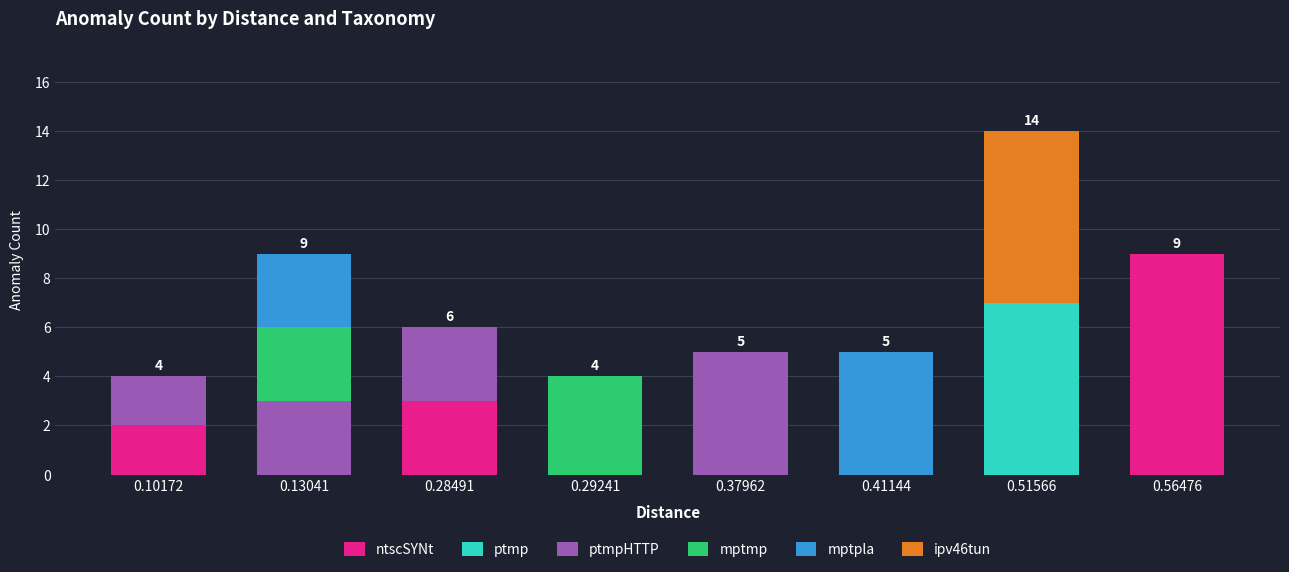

Are the bars horizontal?

No